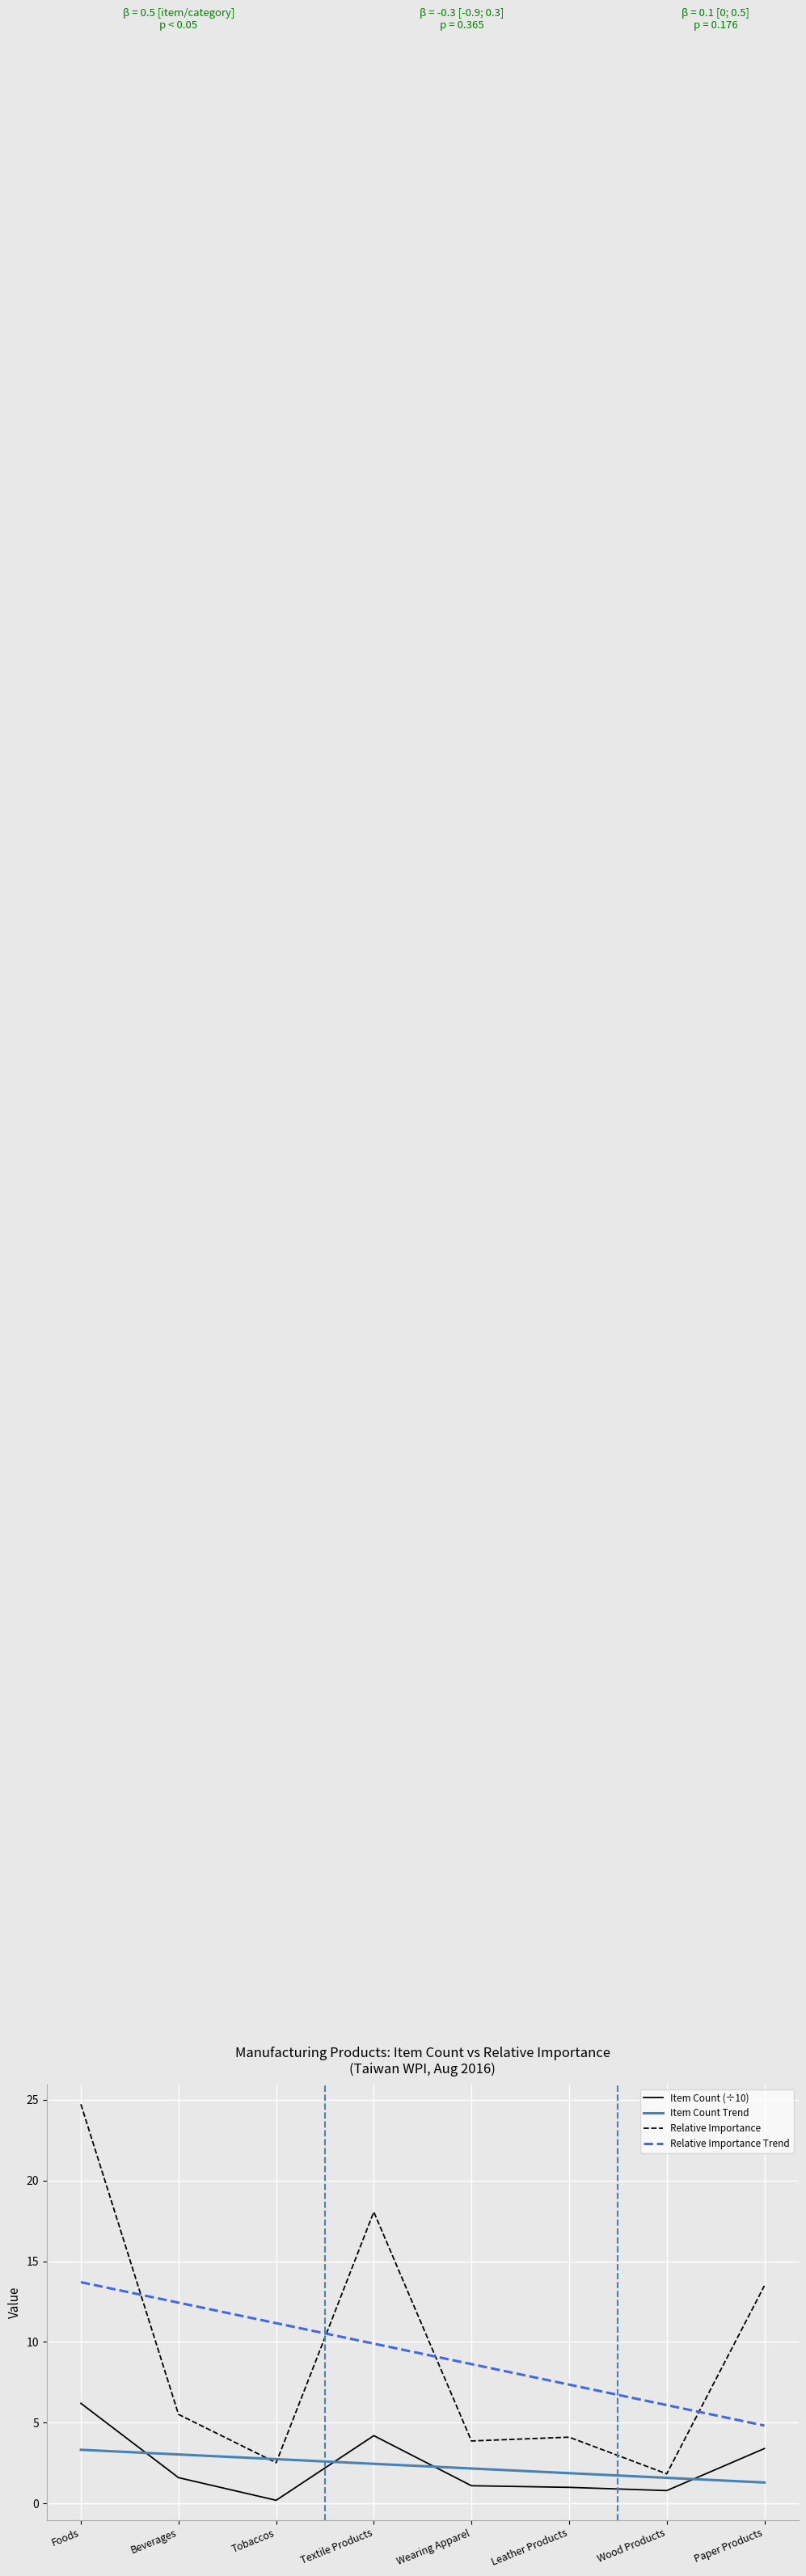

List the labels in order of Relative Importance value, smallest first.

Wood Products, Tobaccos, Wearing Apparel, Leather Products, Beverages, Paper Products, Textile Products, Foods